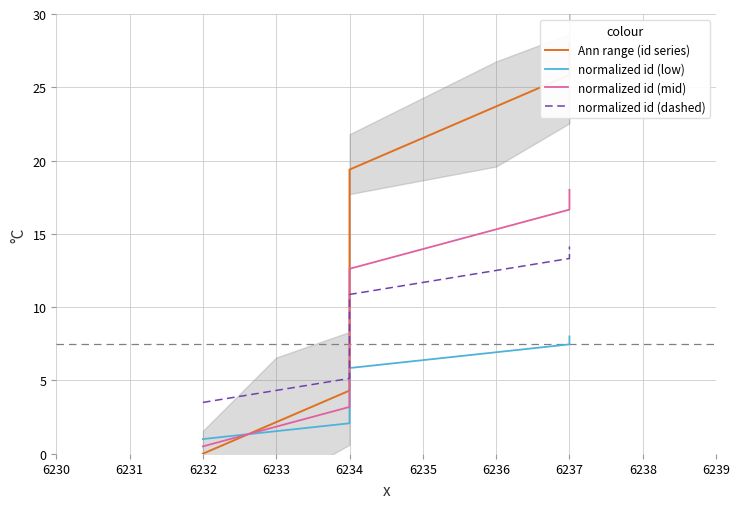

What is the average value of the normalized id (dashed) series?

8.7